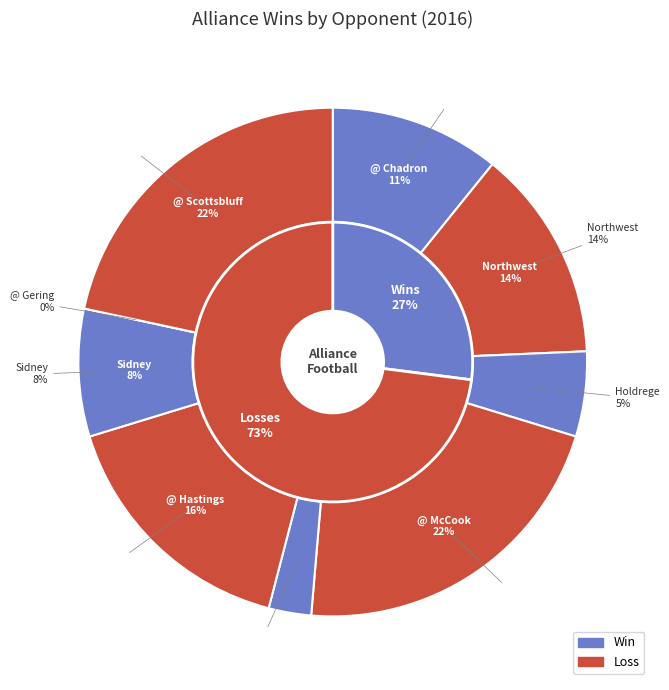

The Holdrege slice represents 5% of the pie. True or false?

True